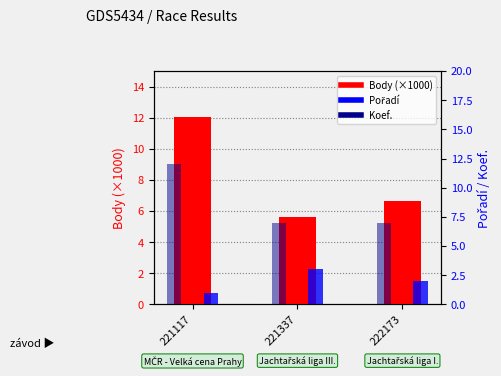

How many groups of bars are there?

3